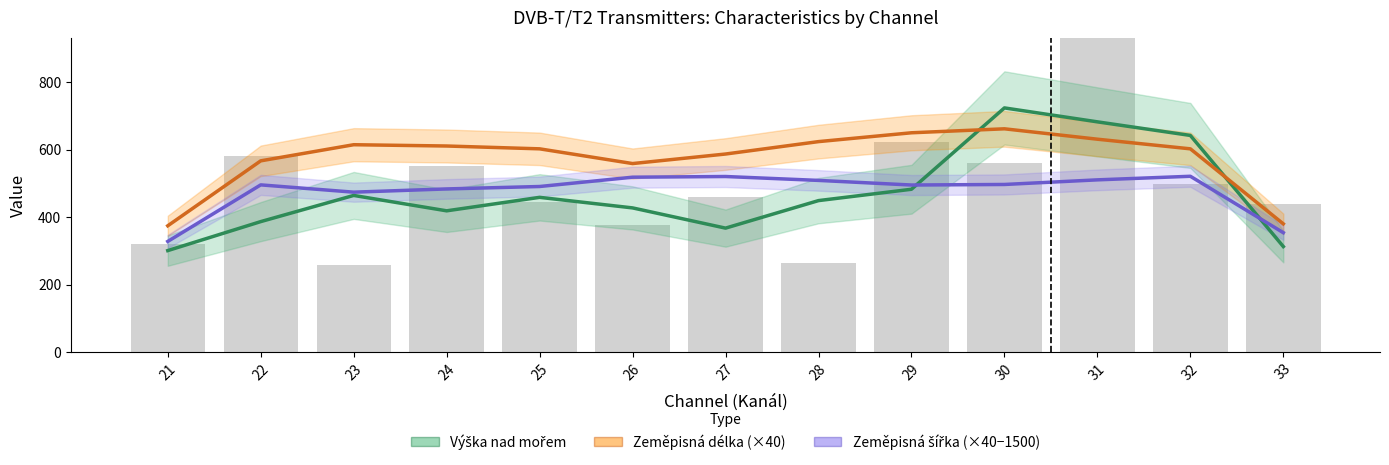

What is the value of the Výška nad mořem bar at the 2nd from the left?

386.7